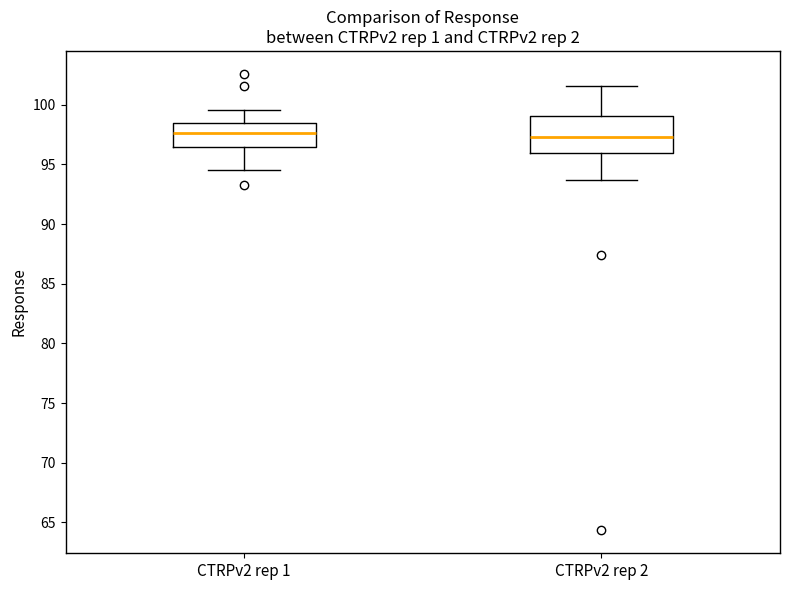

Reading left to right, transcribe this box plot: for each box, give where its median line is, the range the box spans, and where its two whiskers end, as read against the y-axis. The values are not printed on the chart, so give them approximately, as read against the axis.

CTRPv2 rep 1: median 97.5, box 96.5 to 98.5, whiskers 94.5 to 99.5
CTRPv2 rep 2: median 97.5, box 96.0 to 99.0, whiskers 93.5 to 101.5